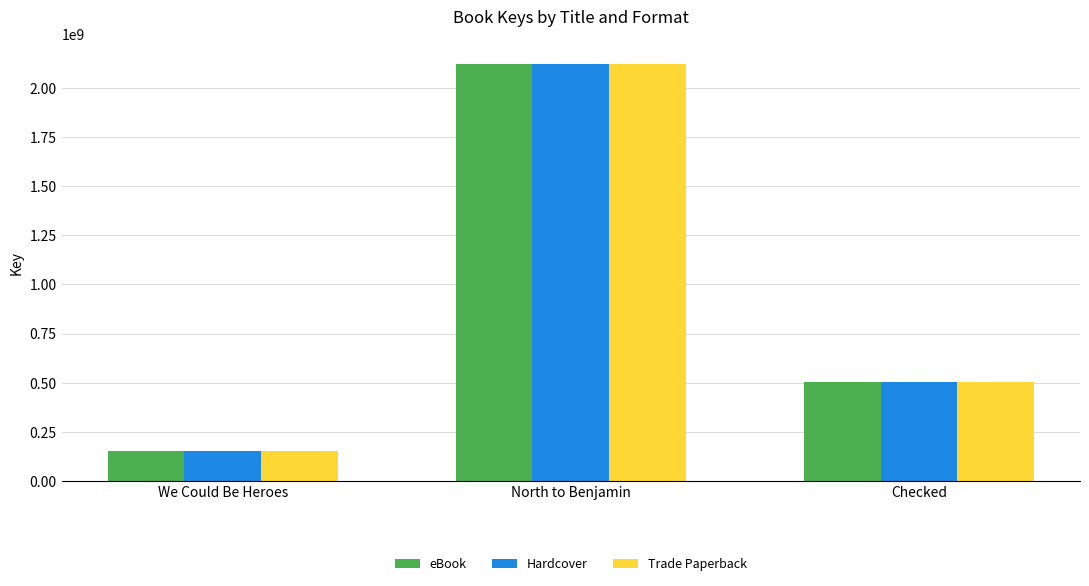

What is the total value across all series at We Could Be Heroes?

464657025